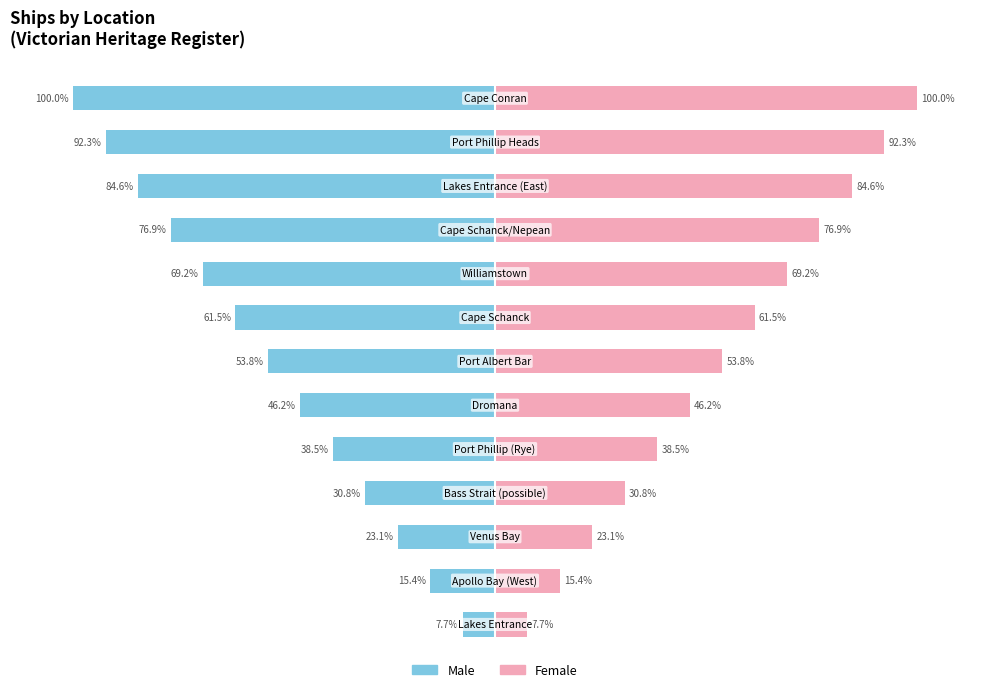

Which series has the widest spread of values?

Male